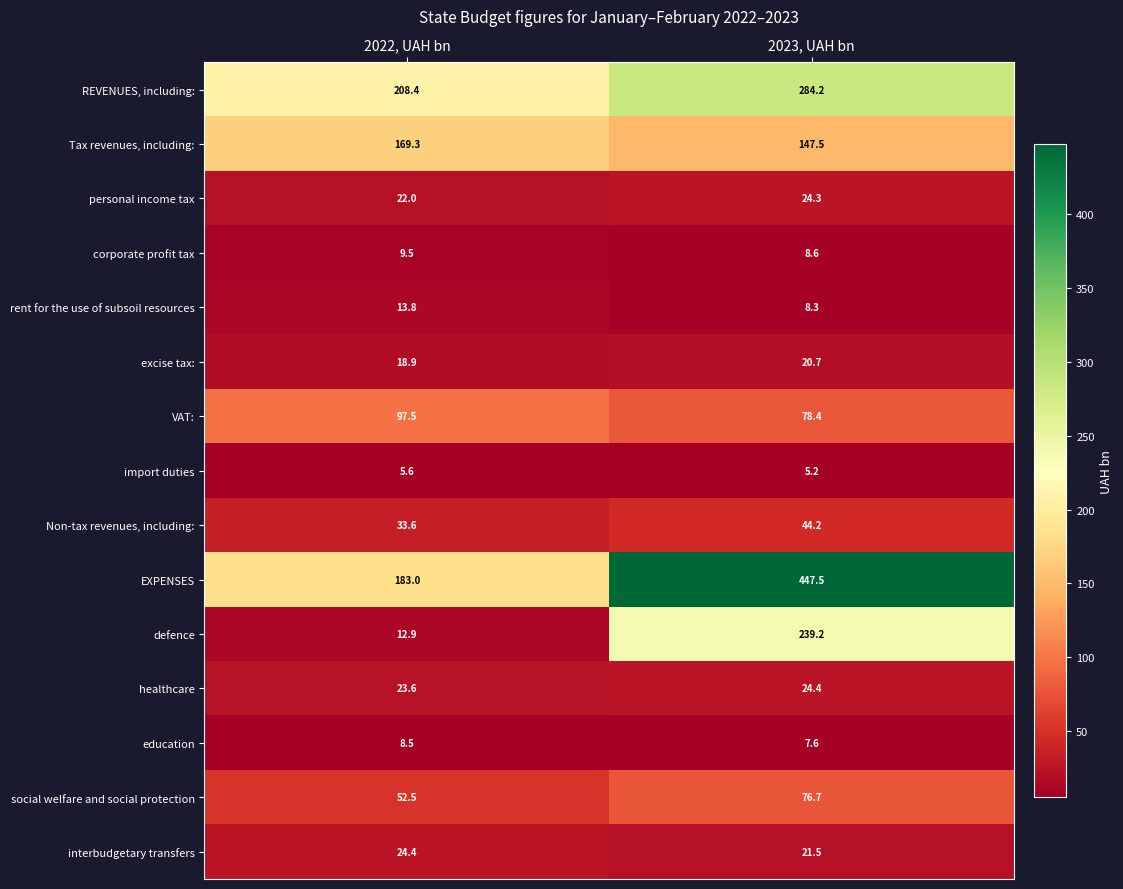

Reading right to left, extract all data points from this chart.

REVENUES, including:: 2023, UAH bn=284.2	2022, UAH bn=208.4
Tax revenues, including:: 2023, UAH bn=147.5	2022, UAH bn=169.3
personal income tax: 2023, UAH bn=24.3	2022, UAH bn=22.0
corporate profit tax: 2023, UAH bn=8.6	2022, UAH bn=9.5
rent for the use of subsoil resources: 2023, UAH bn=8.3	2022, UAH bn=13.8
excise tax:: 2023, UAH bn=20.7	2022, UAH bn=18.9
VAT:: 2023, UAH bn=78.4	2022, UAH bn=97.5
import duties: 2023, UAH bn=5.2	2022, UAH bn=5.6
Non-tax revenues, including:: 2023, UAH bn=44.2	2022, UAH bn=33.6
EXPENSES: 2023, UAH bn=447.5	2022, UAH bn=183.0
defence: 2023, UAH bn=239.2	2022, UAH bn=12.9
healthcare: 2023, UAH bn=24.4	2022, UAH bn=23.6
education: 2023, UAH bn=7.6	2022, UAH bn=8.5
social welfare and social protection: 2023, UAH bn=76.7	2022, UAH bn=52.5
interbudgetary transfers: 2023, UAH bn=21.5	2022, UAH bn=24.4